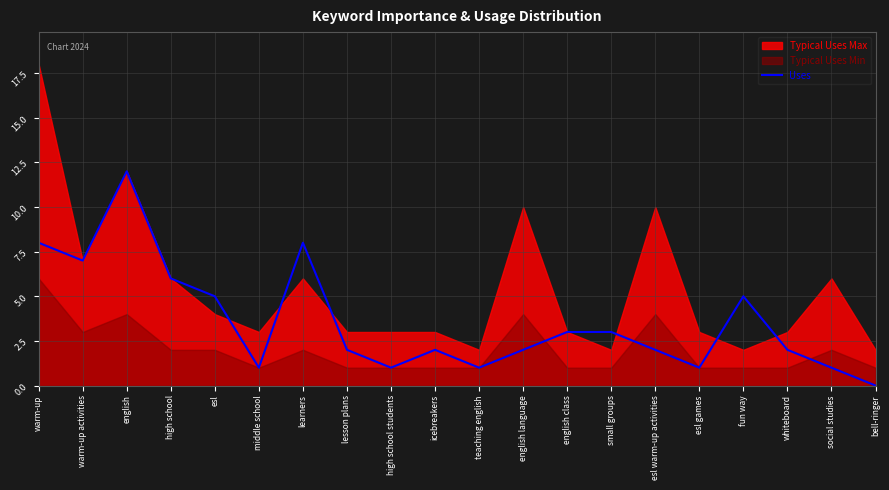

What is the highest value of the Uses series?

12